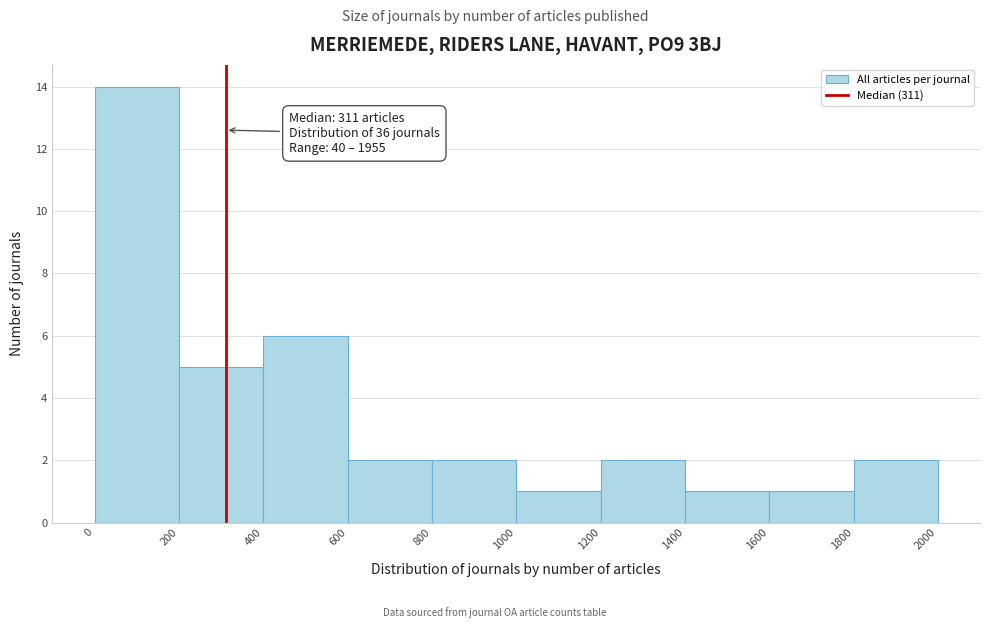

Which range on the x-axis has the tallest bar?

0 to 200